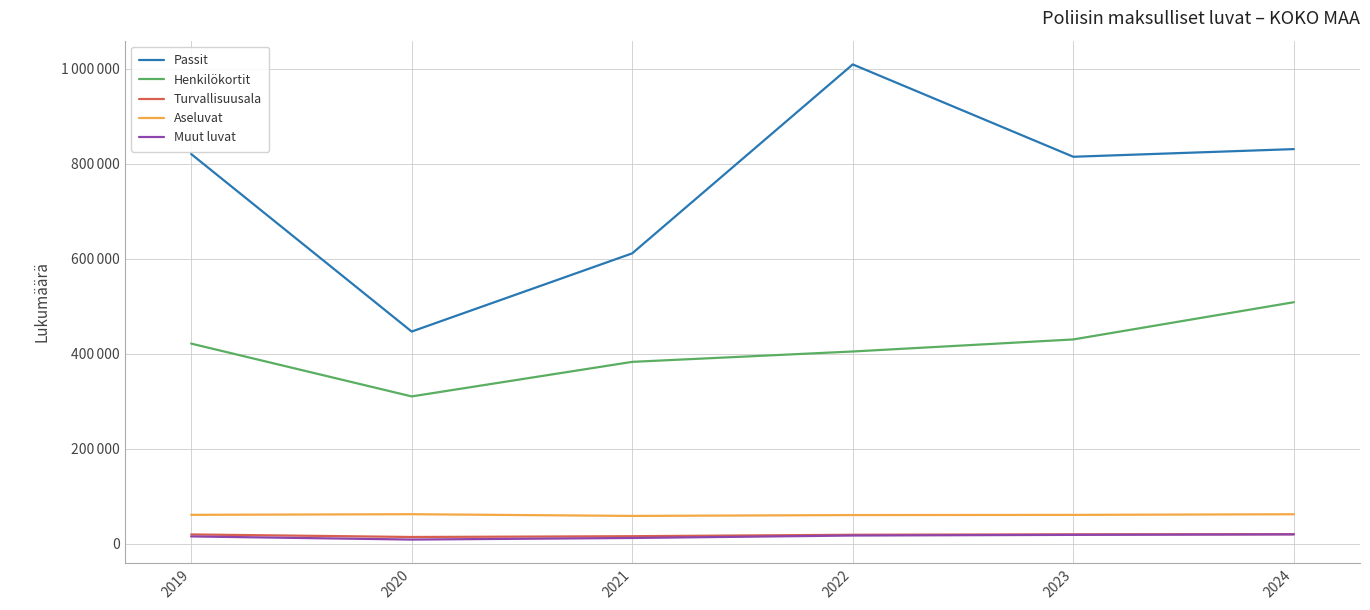

Which series has the largest range (max minus min)?

Passit